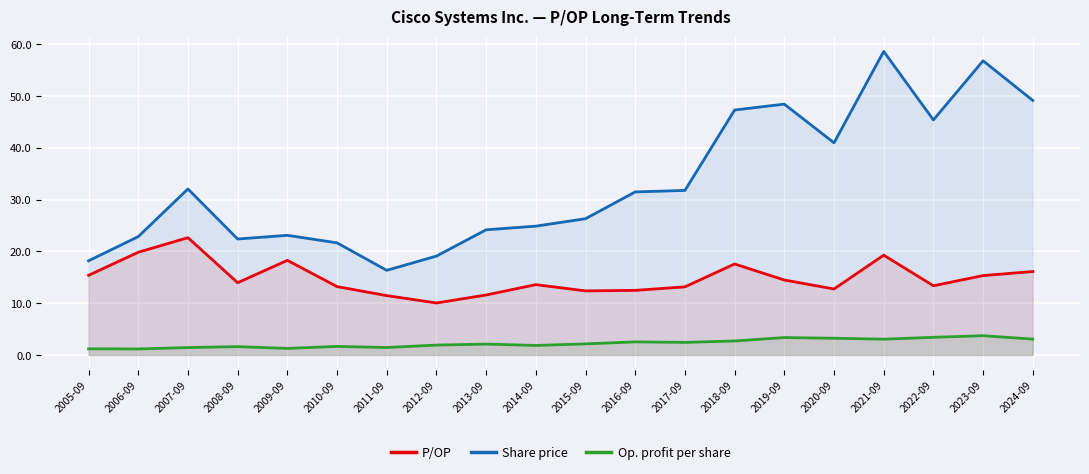

Rank the series at 2015-09 from highest to lowest value.

Share price, P/OP, Op. profit per share